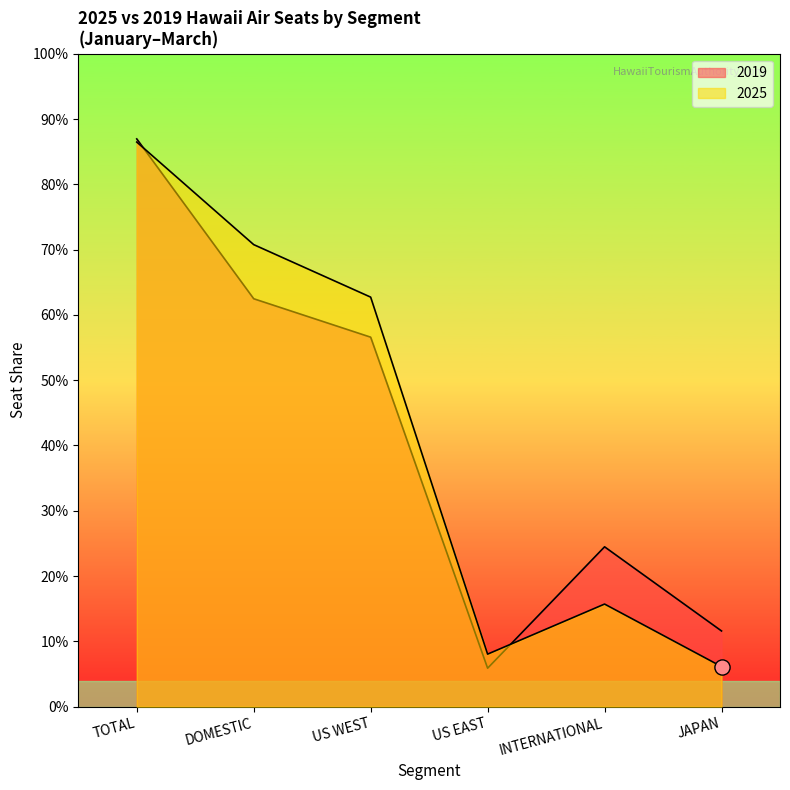

Which series has the largest total across all categories?

2025